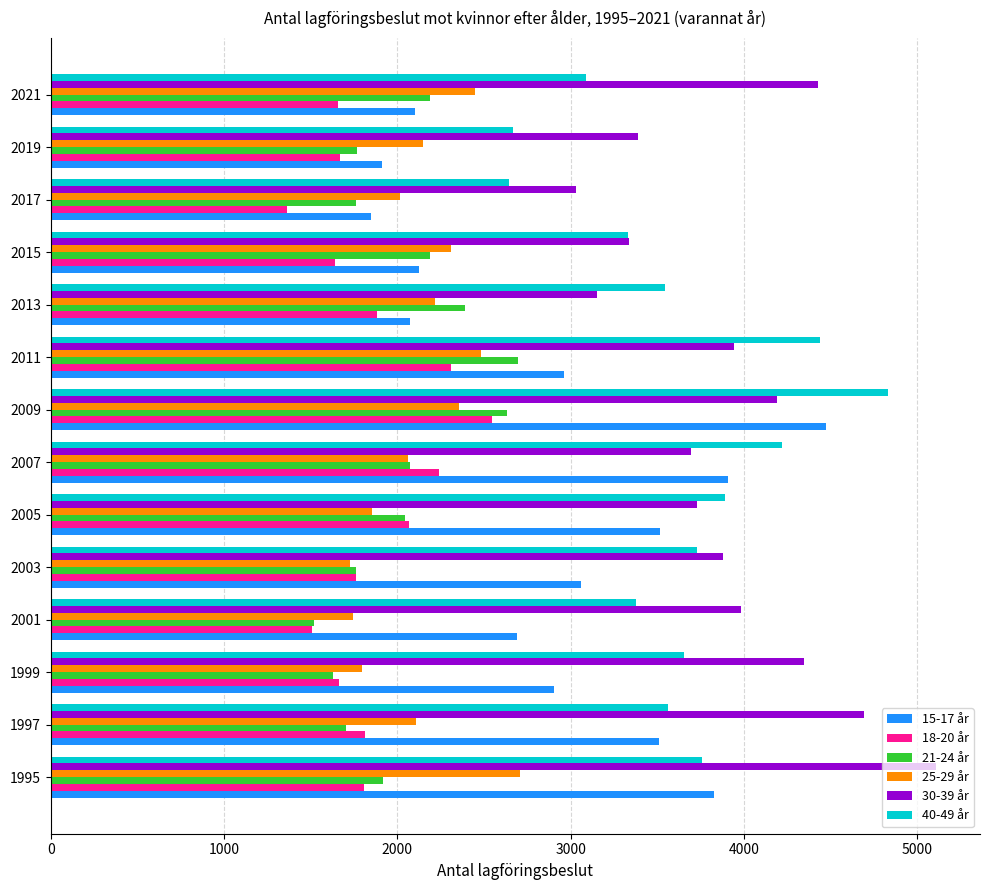

At how many categories does at least one series exceed 2458?

14